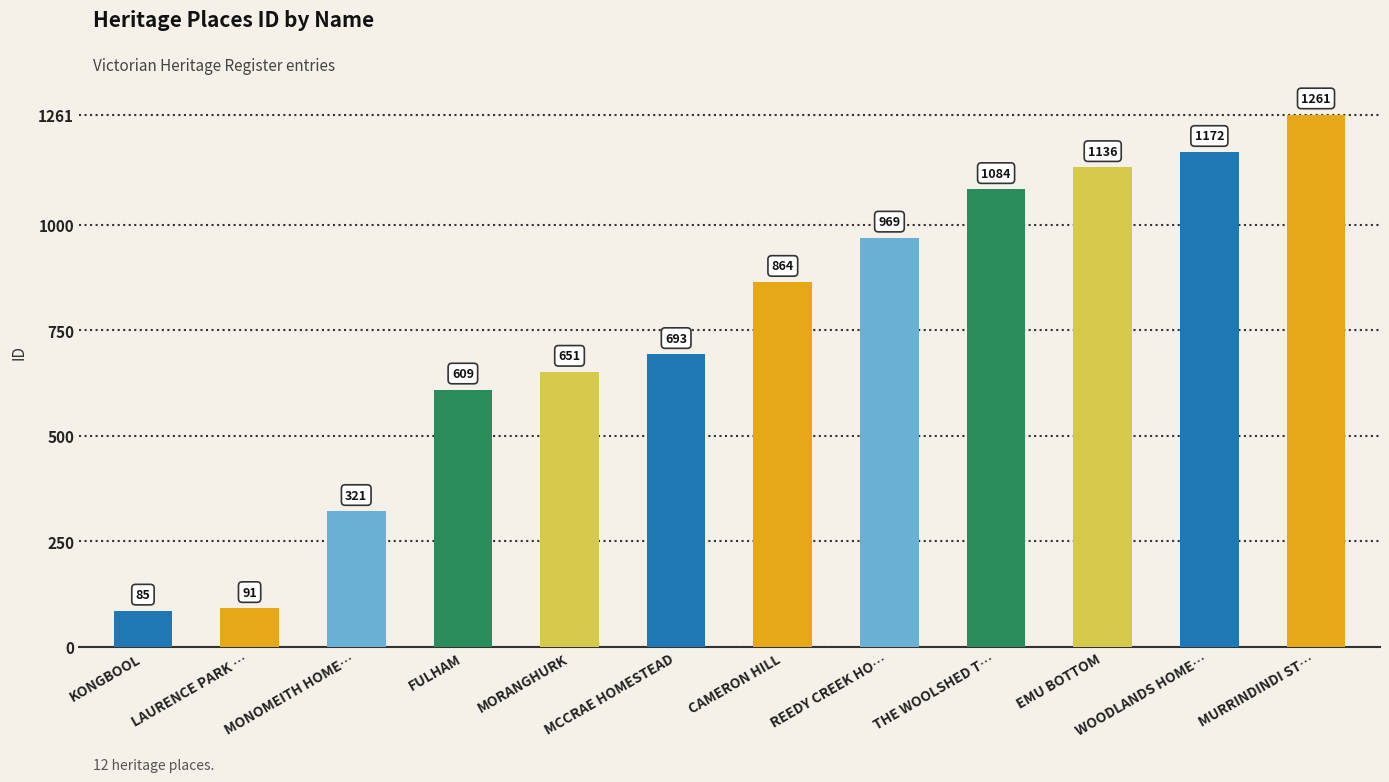

List the labels in order of value, largest first.

MURRINDINDI ST…, WOODLANDS HOME…, EMU BOTTOM, THE WOOLSHED T…, REEDY CREEK HO…, CAMERON HILL, MCCRAE HOMESTEAD, MORANGHURK, FULHAM, MONOMEITH HOME…, LAURENCE PARK …, KONGBOOL